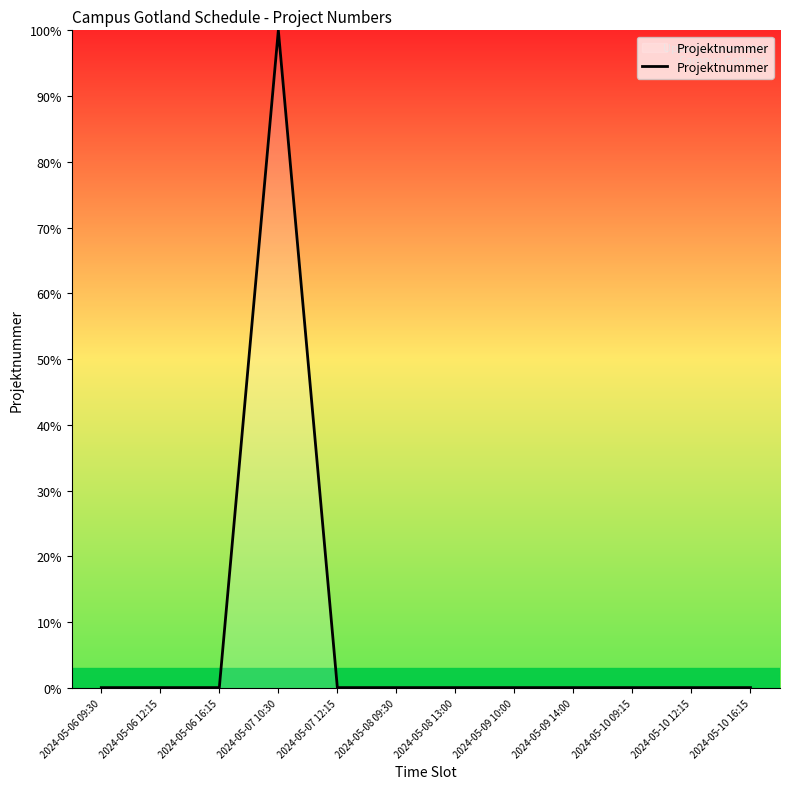

What is the difference between the maximum and minimum values?

99.9